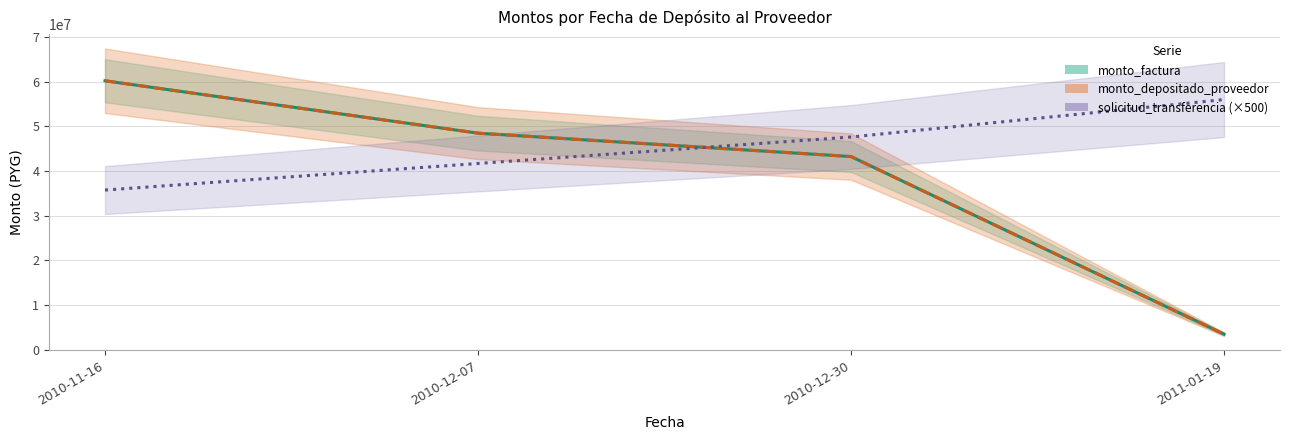

The monto_depositado_proveedor series shows 29592057 at 2010-12-07. True or false?

False